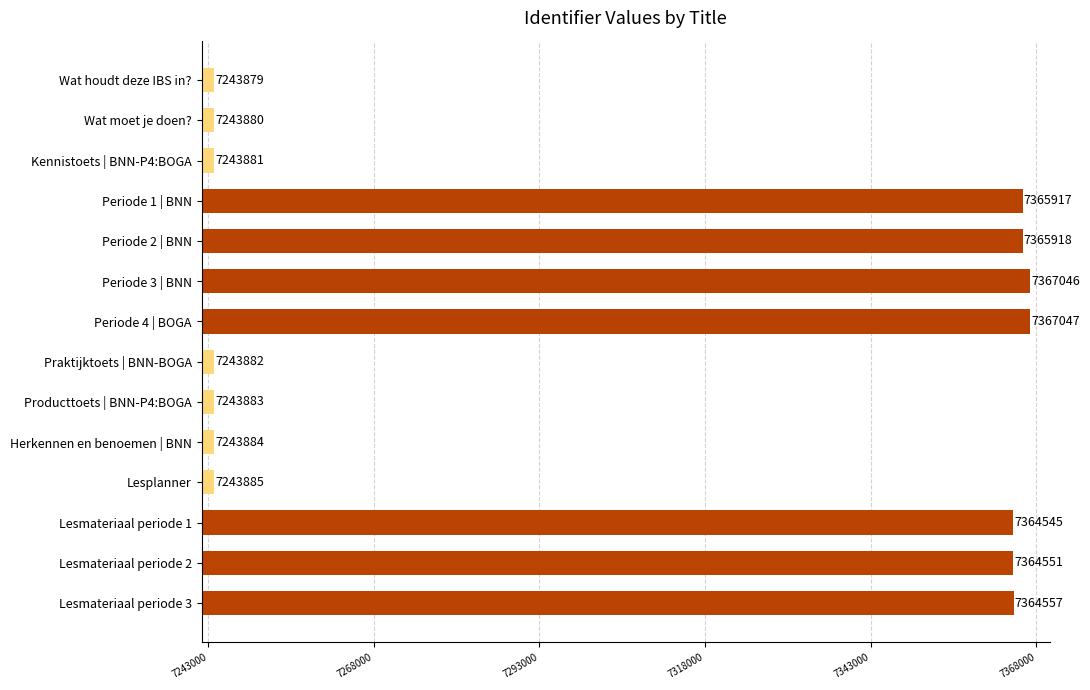

Is it true that the value at Periode 3 | BNN is 7367046?

True